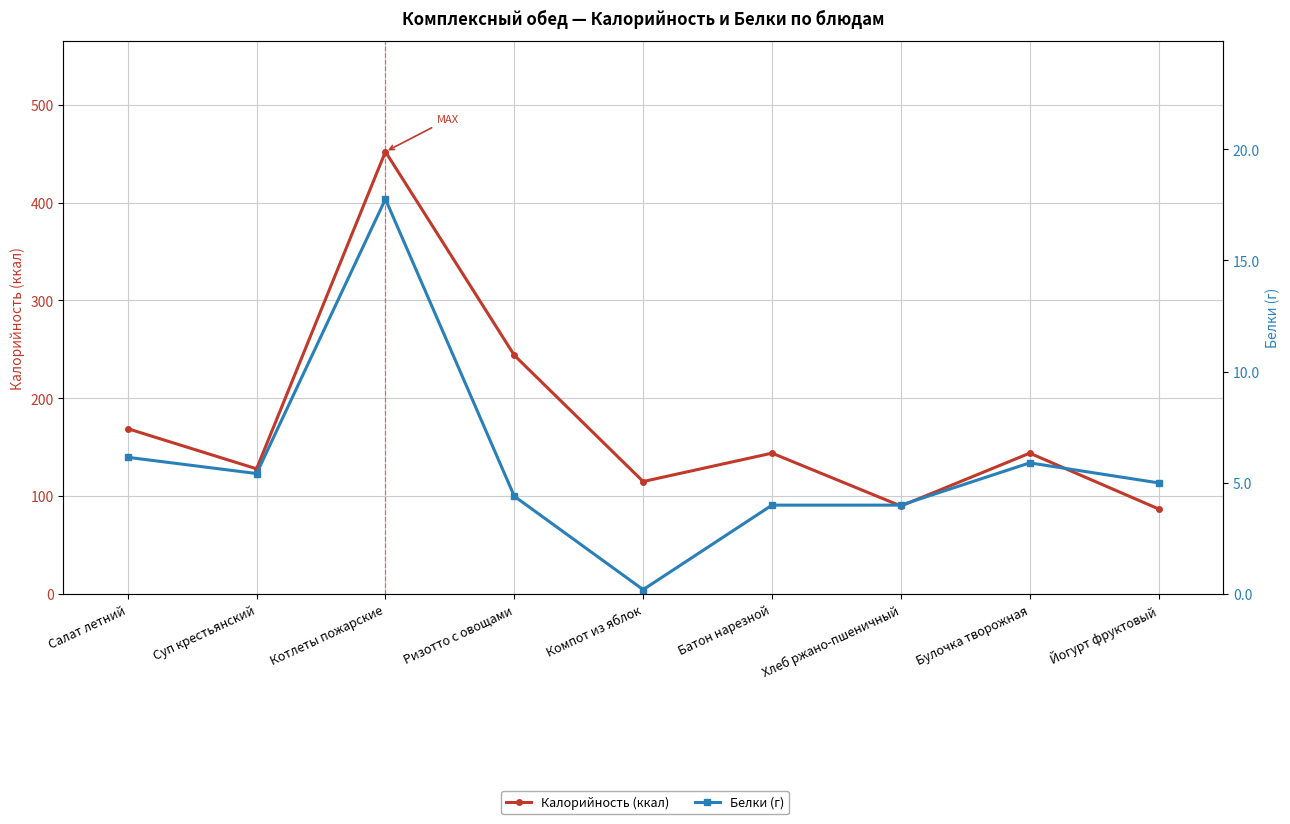

What is the spread (max minus min) of values at Суп крестьянский?

122.6